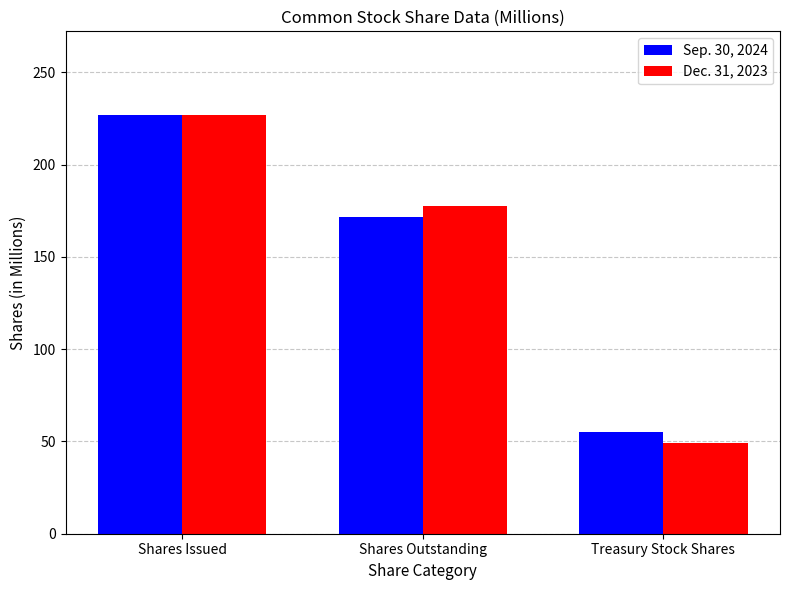

What position from the left is Shares Issued?

1